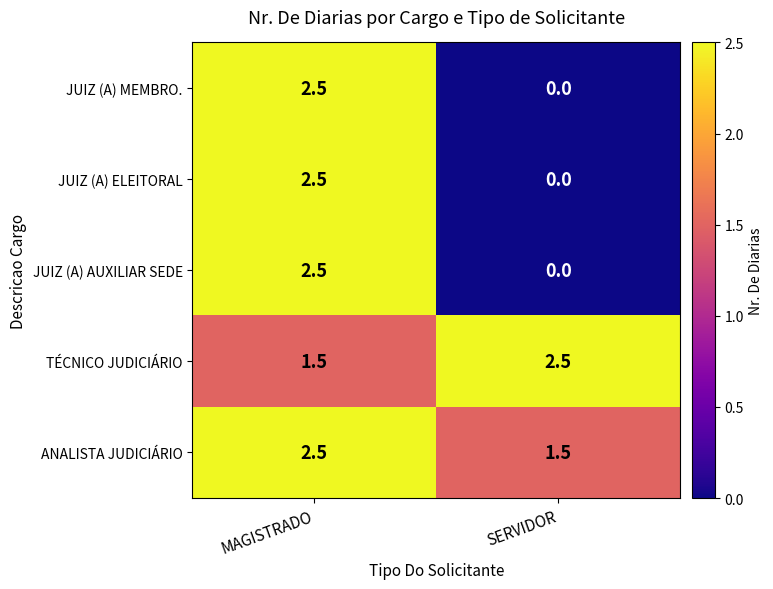

Which category has the lowest value across all series?

SERVIDOR